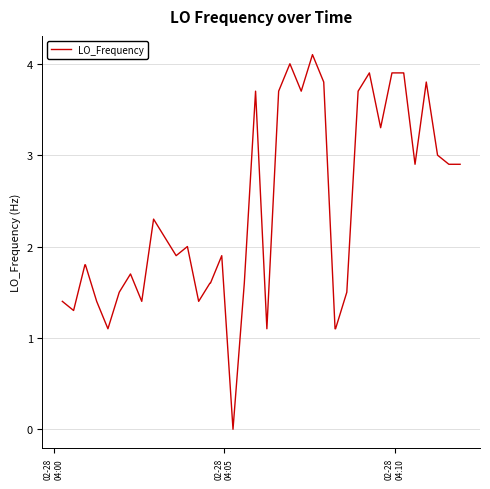

What is the greatest value displayed?

4.1